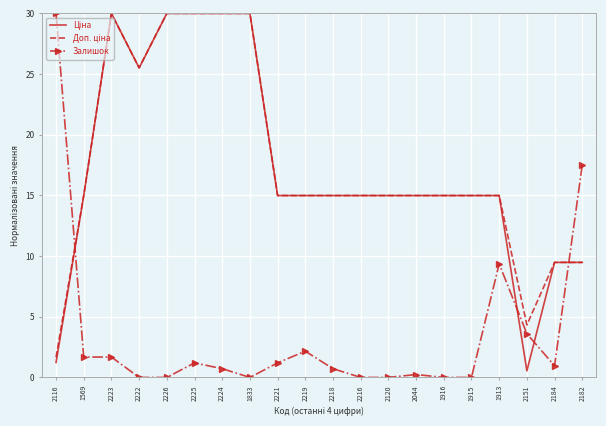

Count the number of data series in this chart.

3